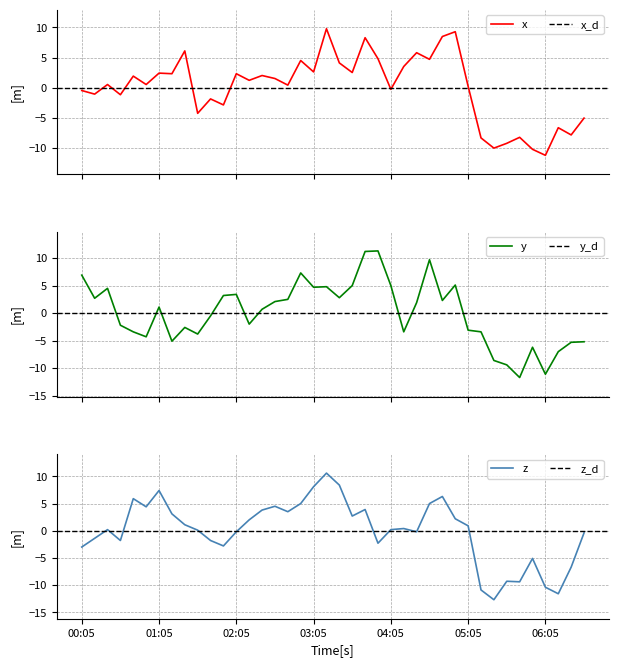

What is the minimum value for y?

-11.7